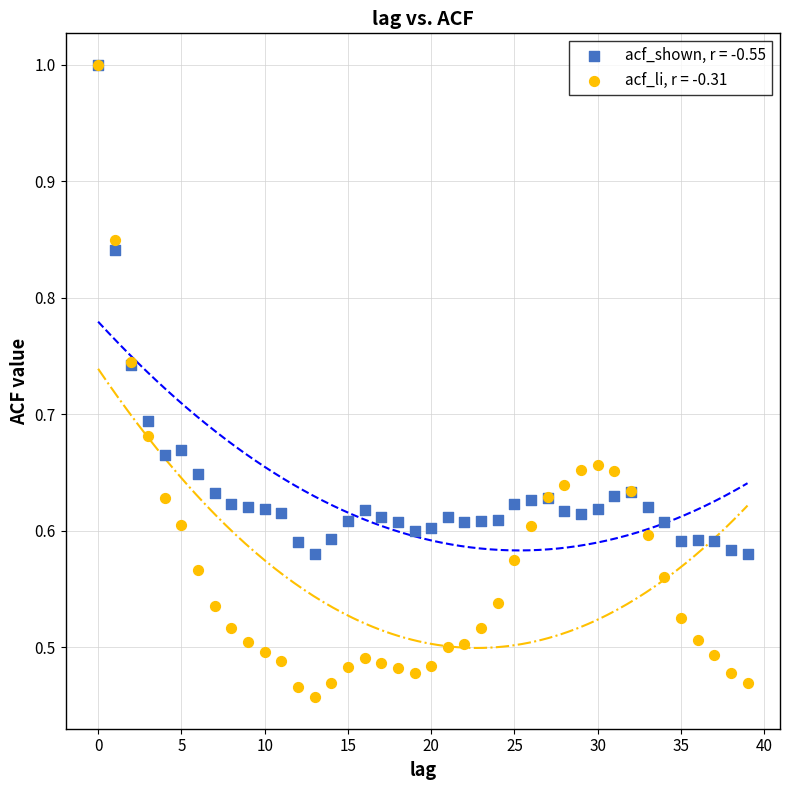

What are all the series names shown in the legend?

acf_shown, r = -0.55, acf_li, r = -0.31